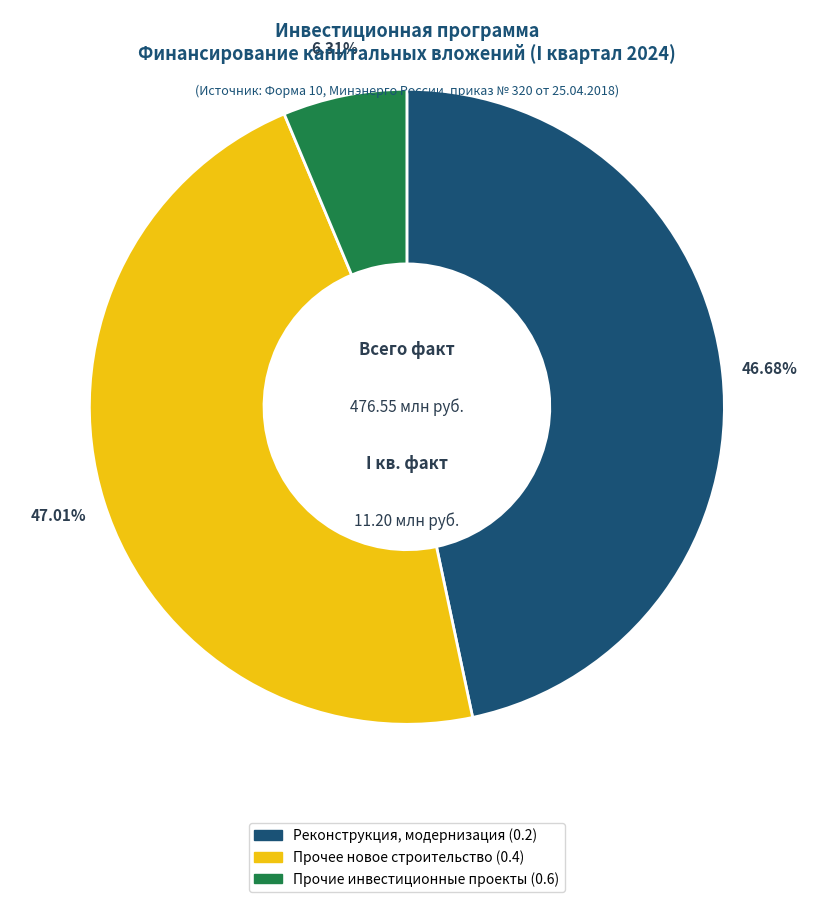

Do Прочее новое строительство (0.4) and Реконструкция, модернизация (0.2) together represent more than half of the pie?

Yes